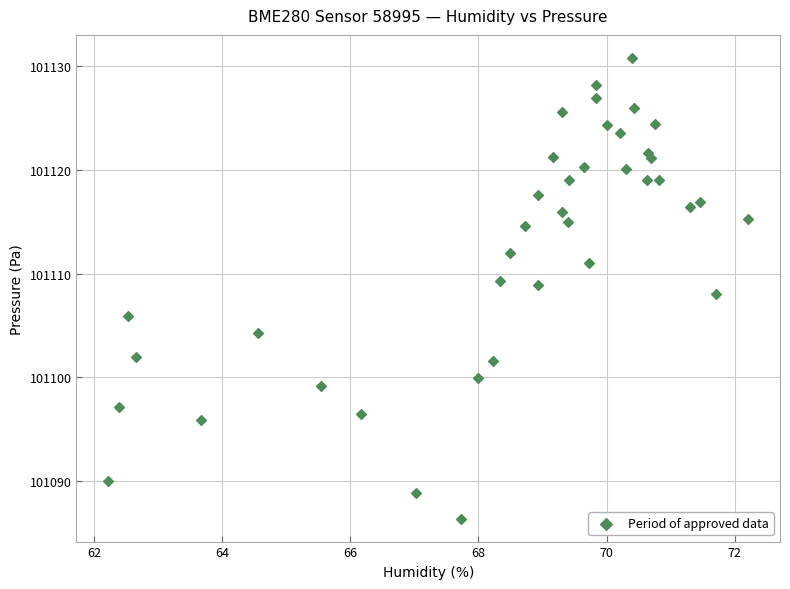

What is the range of Y values (max minus min)?

44.4